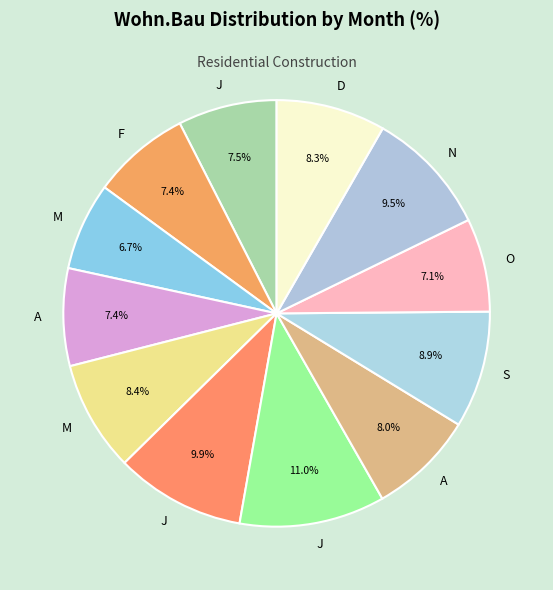

Rank the categories by value from lowest to highest.

M, O, A, F, J, A, D, M, S, N, J, J